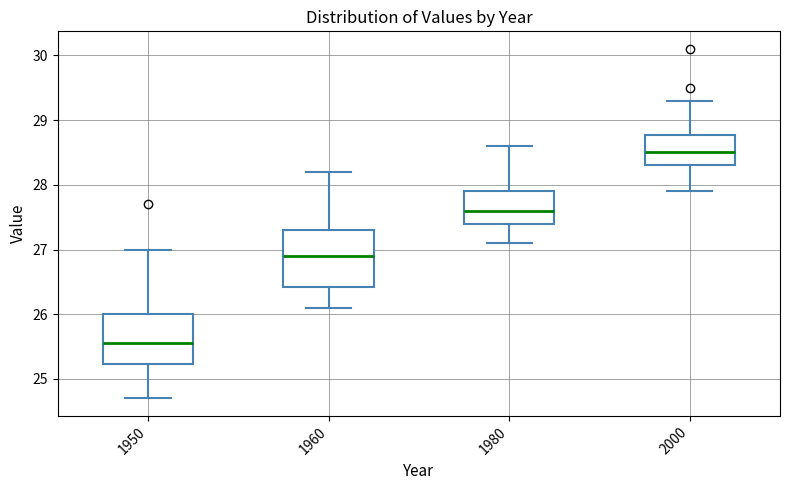

Reading left to right, transcribe this box plot: for each box, give where its median line is, the range the box spans, and where its two whiskers end, as read against the y-axis. The values are not printed on the chart, so give them approximately, as read against the axis.

1950: median 25.6, box 25.2 to 26.0, whiskers 24.7 to 27.0
1960: median 26.9, box 26.4 to 27.3, whiskers 26.1 to 28.2
1980: median 27.6, box 27.4 to 27.9, whiskers 27.1 to 28.6
2000: median 28.5, box 28.3 to 28.8, whiskers 27.9 to 29.3